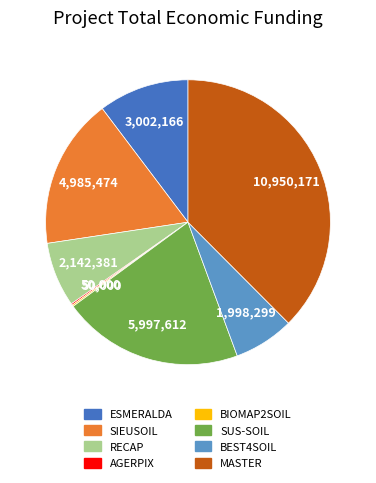

Does any single category account for the majority?

No